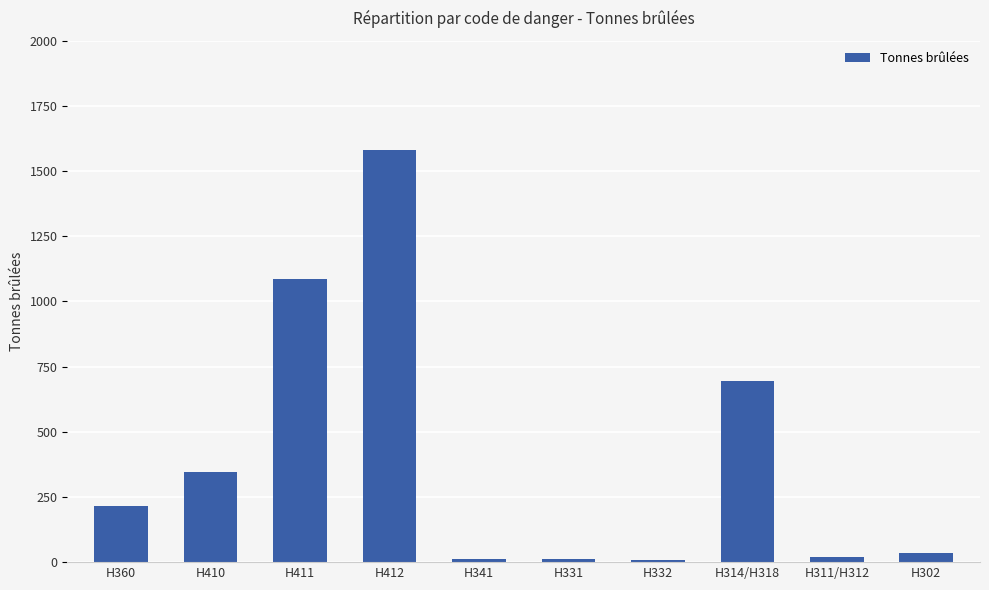

Where is the data nearest to the value 794?

H314/H318